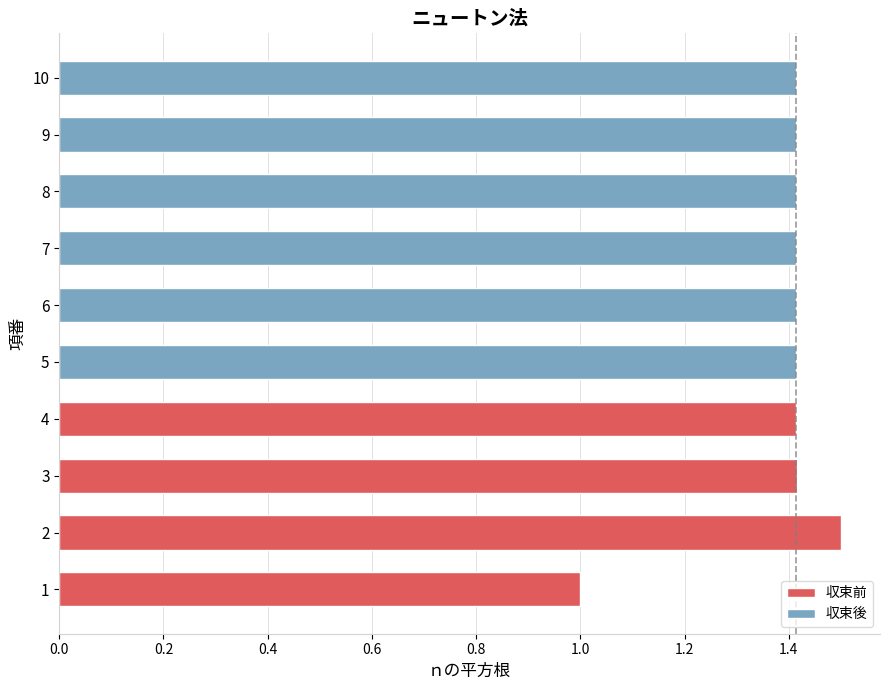

Read the value at 2.

1.5